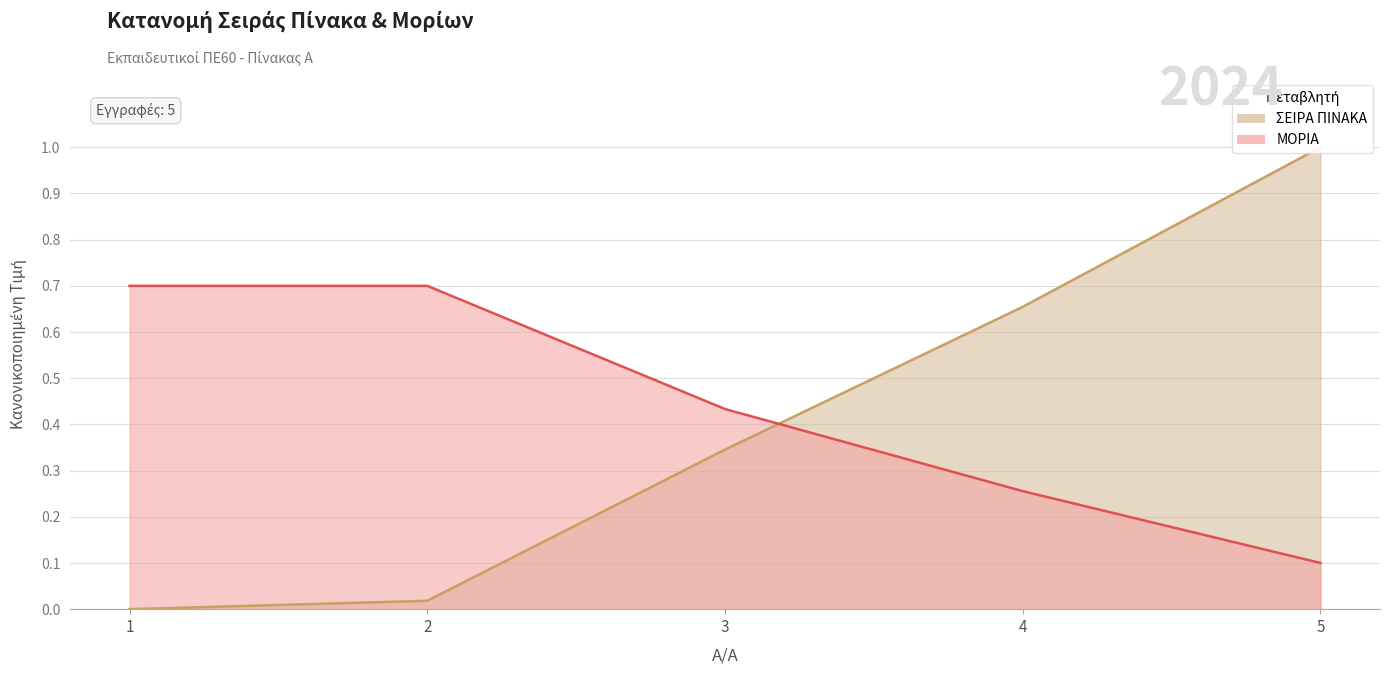

True or false: ΜΟΡΙΑ has more than 1 points higher than both neighbors.

False